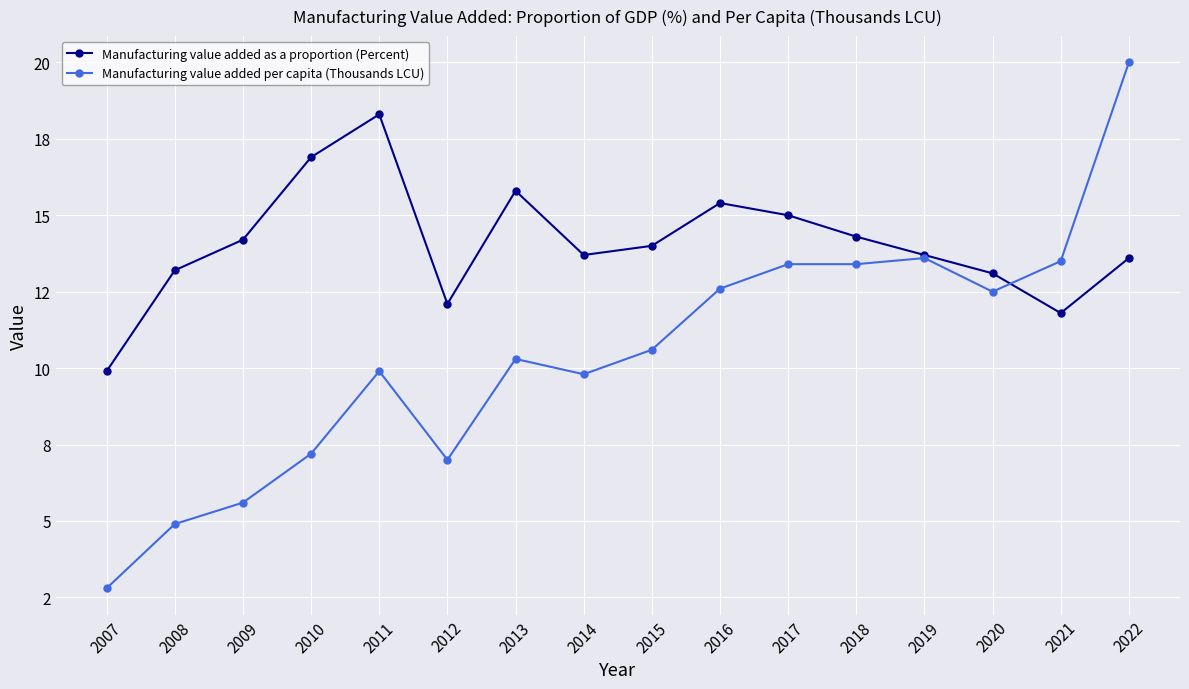

What are all the series names shown in the legend?

Manufacturing value added as a proportion (Percent), Manufacturing value added per capita (Thousands LCU)